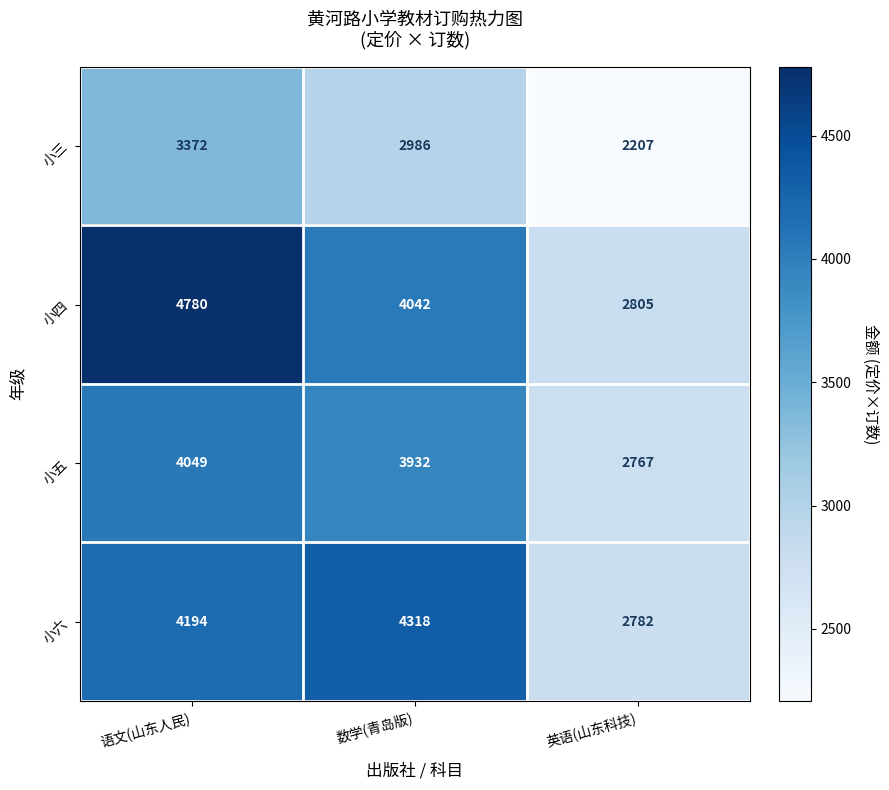

Which series has the largest total across all categories?

小四